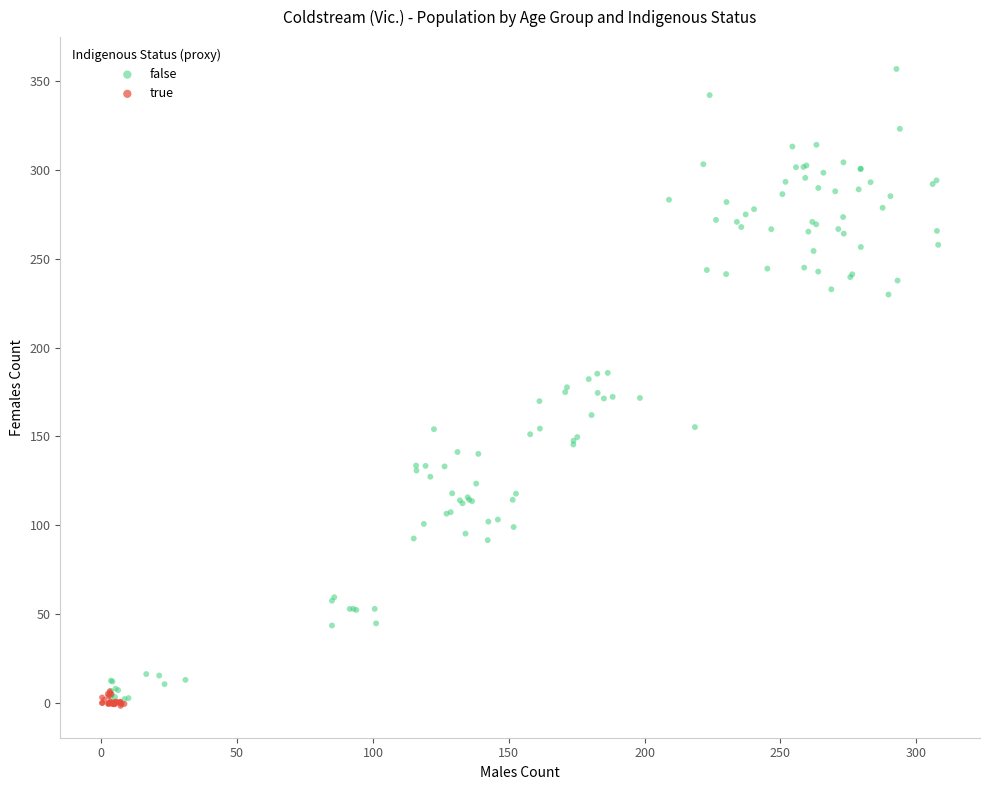

Which series reaches the maximum Y coordinate?

false